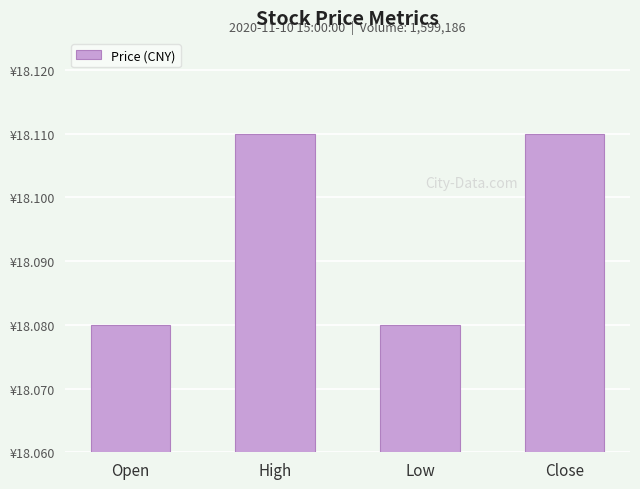

Rank the categories by value from lowest to highest.

Open, Low, High, Close